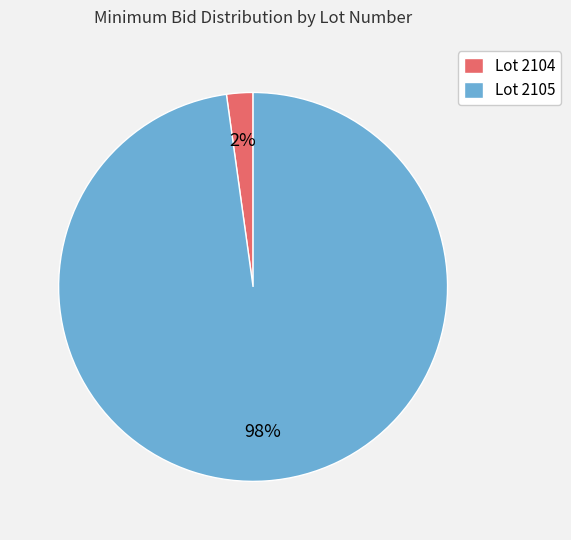

Is there any slice that represents more than half of the pie?

Yes